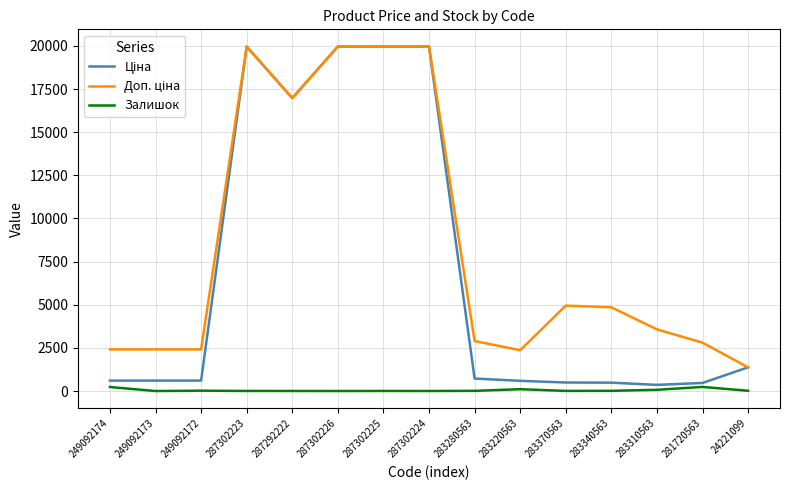

How many interior local peaks does the Доп. ціна series have?

2